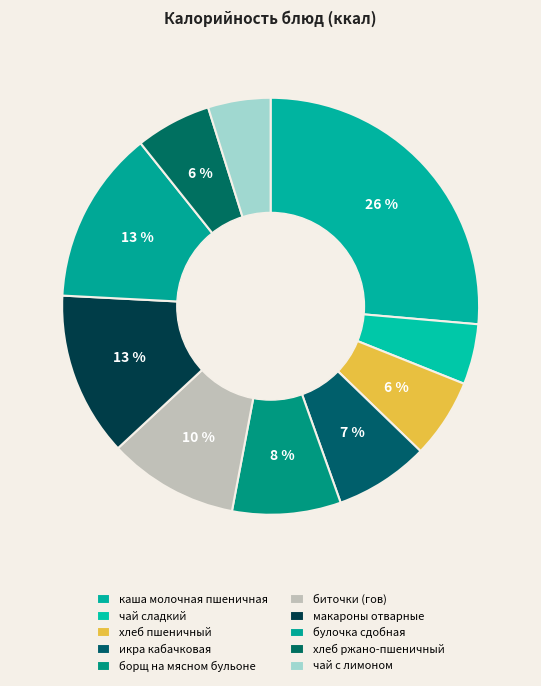

True or false: борщ на мясном бульоне accounts for 8% of the total.

True